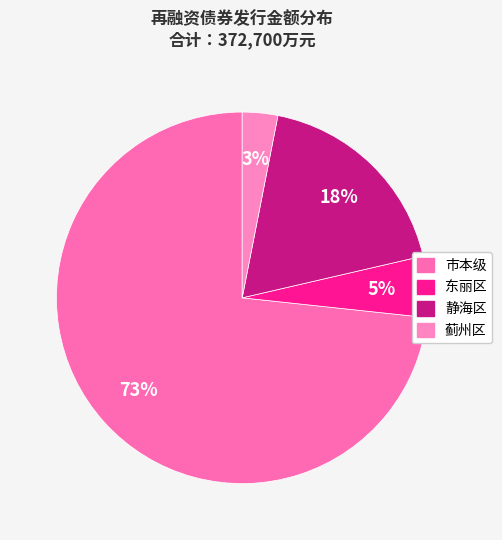

To the nearest percent, what is the difference between the largest and smallest slice percentages?

70%